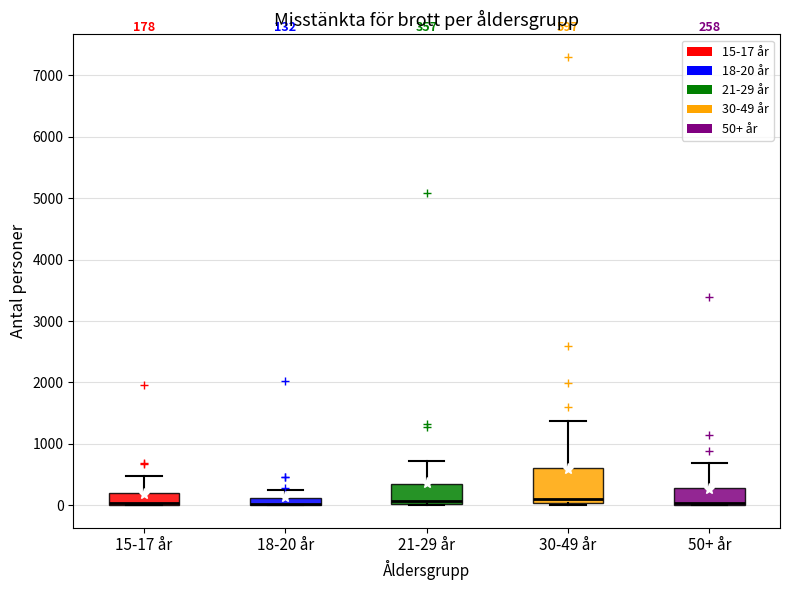

Which box is the tallest, from its lower edge to its upper edge?

30-49 år